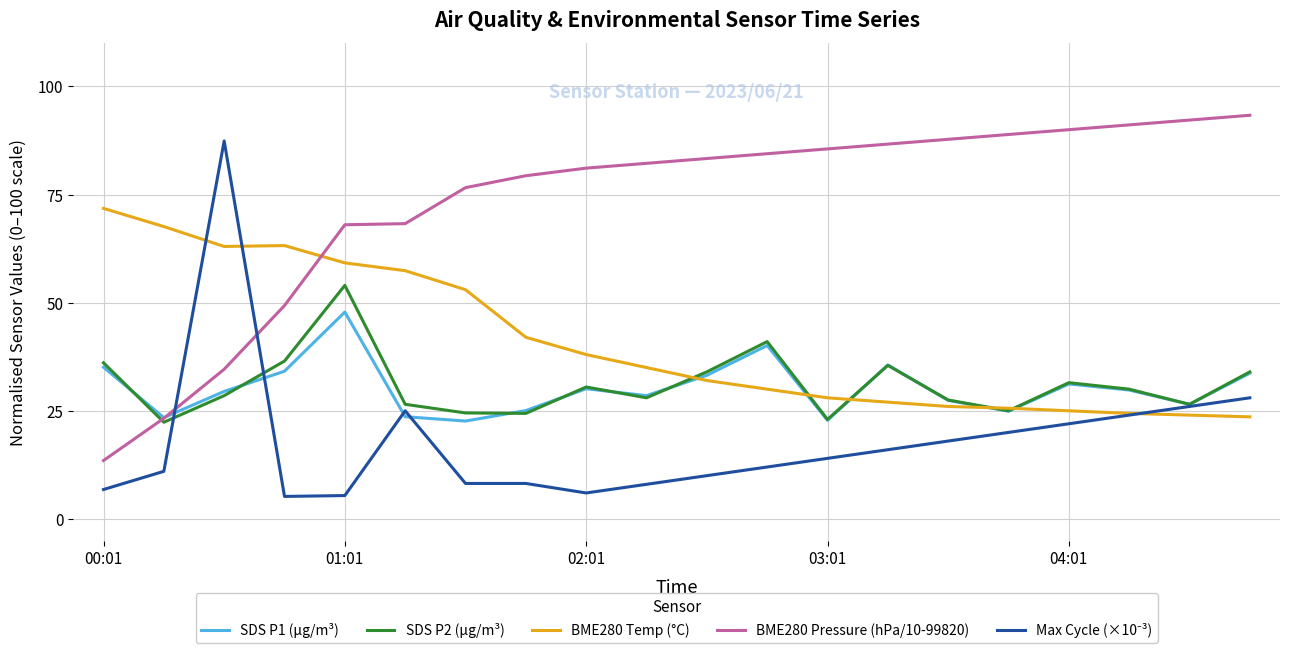

Which series has the largest total across all categories?

BME280 Pressure (hPa/10-99820)